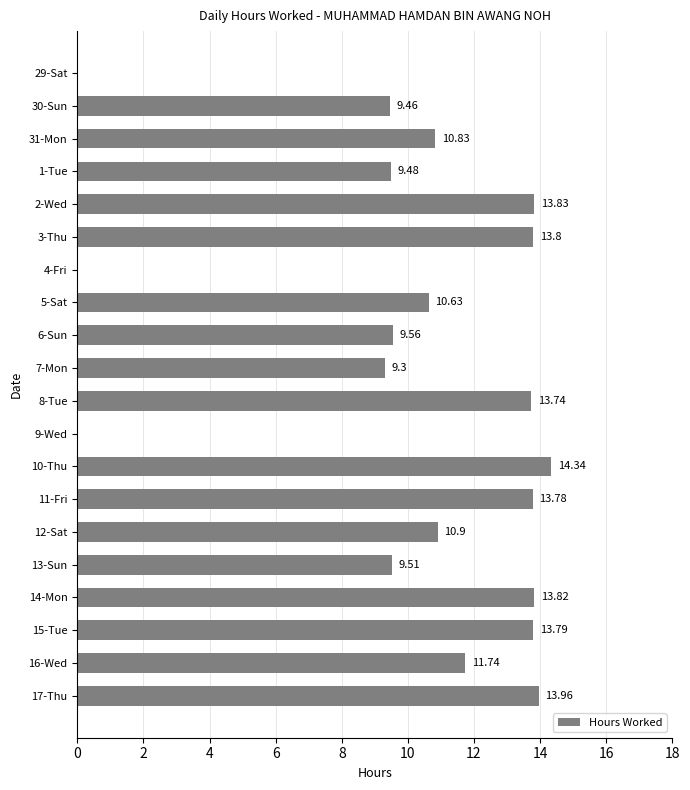

Which has a higher value, 29-Sat or 6-Sun?

6-Sun